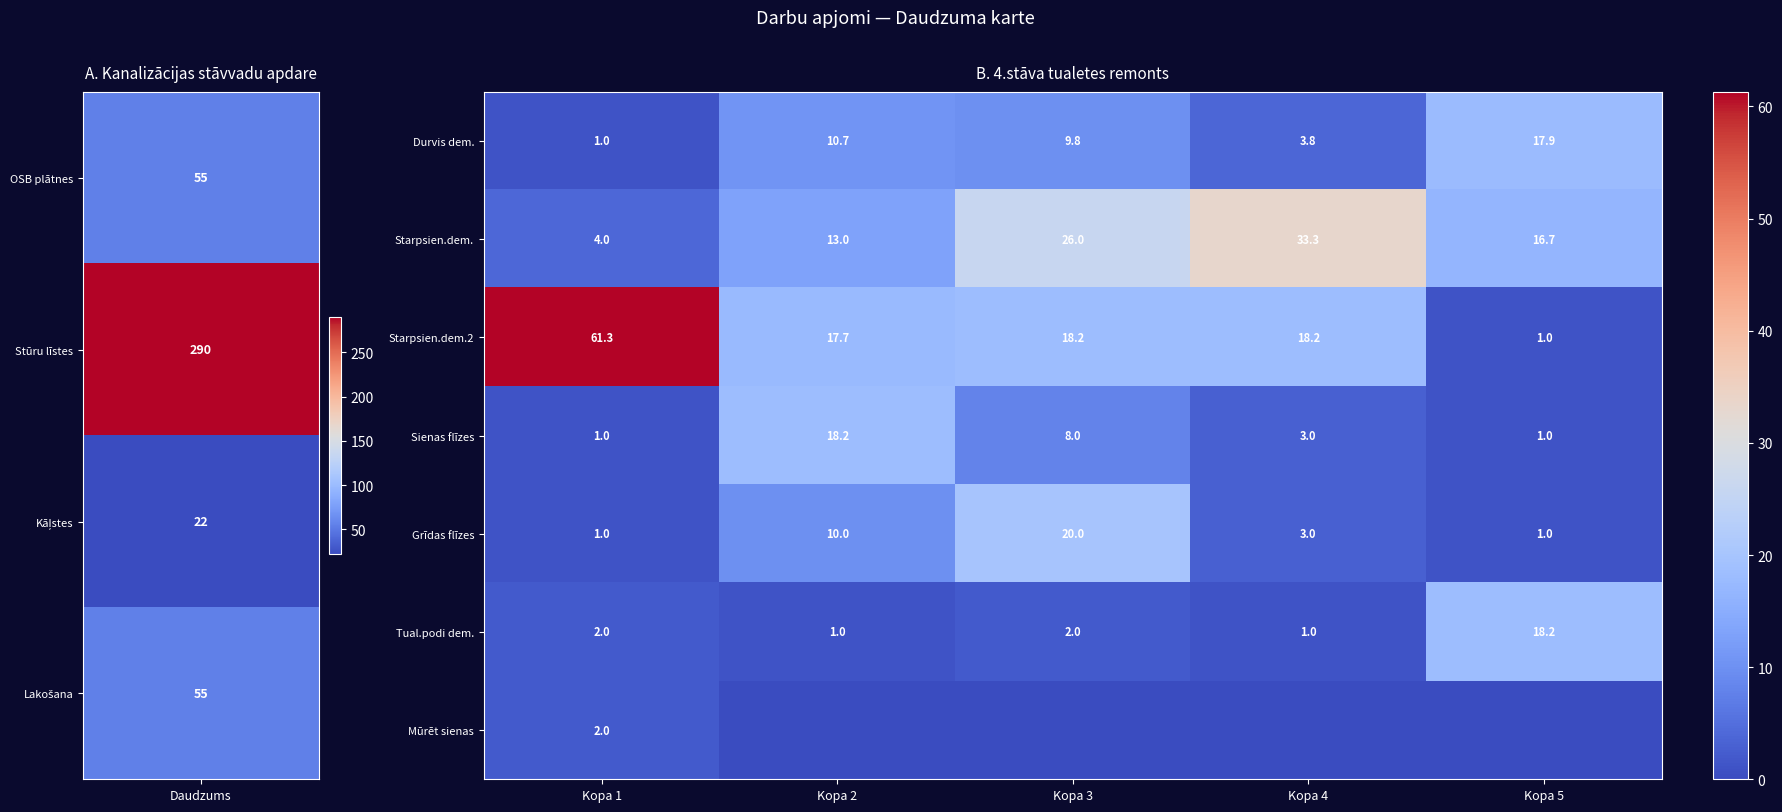

At which label does Durvis dem. reach its peak?

Kopa 5